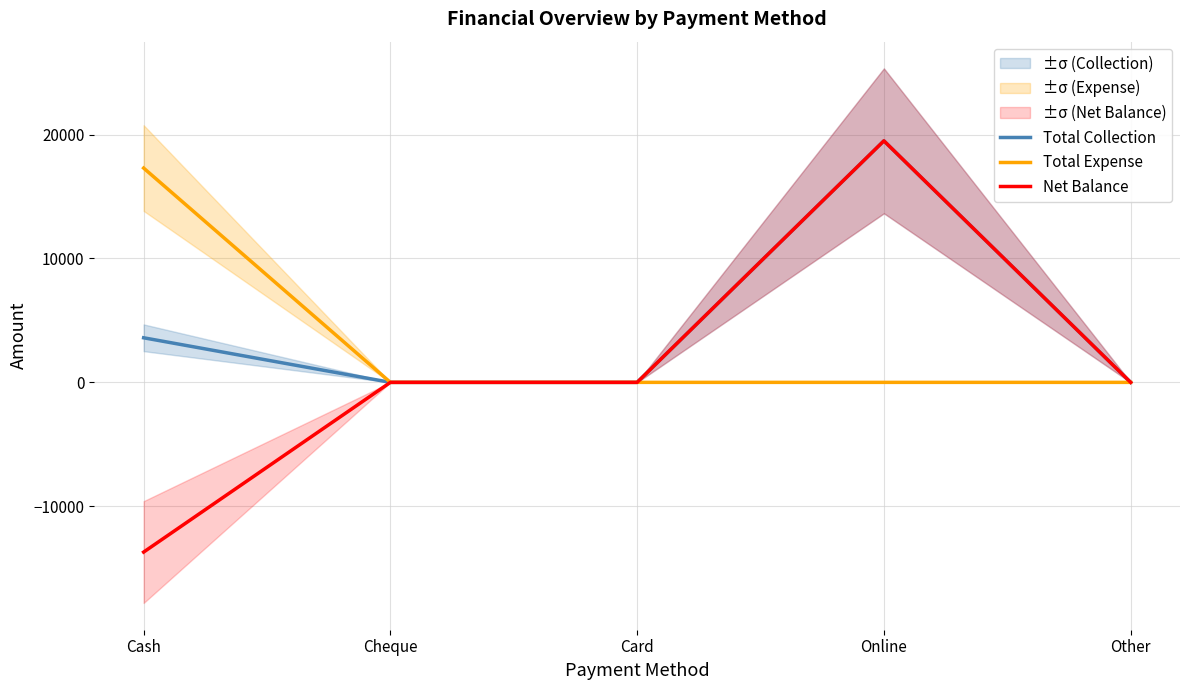

Reading left to right, list all the values displayed in this chart.

Total Collection: 3599	0	0	19497	0
Total Expense: 17300	0	0	0	0
Net Balance: -13701	0	0	19497	0